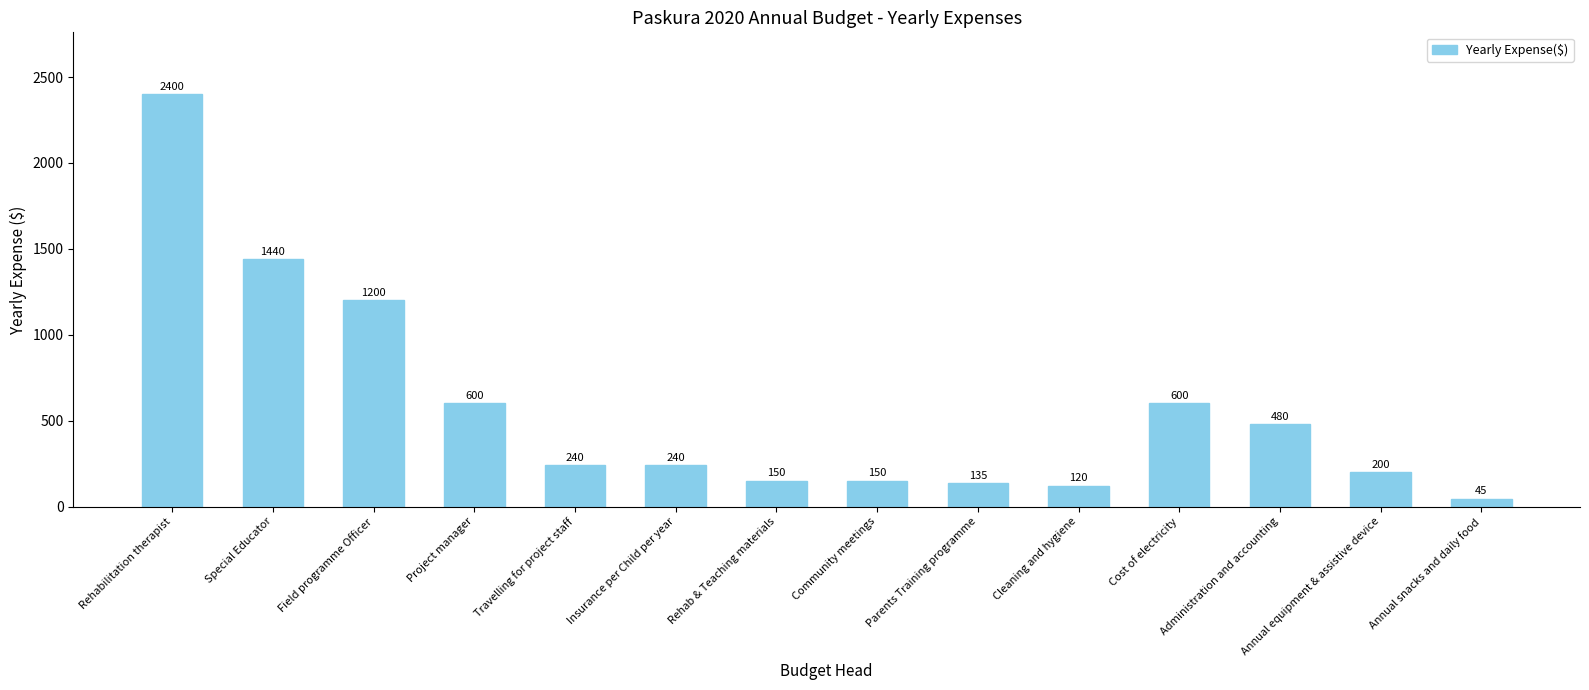

What is the maximum value shown in the chart?

2400